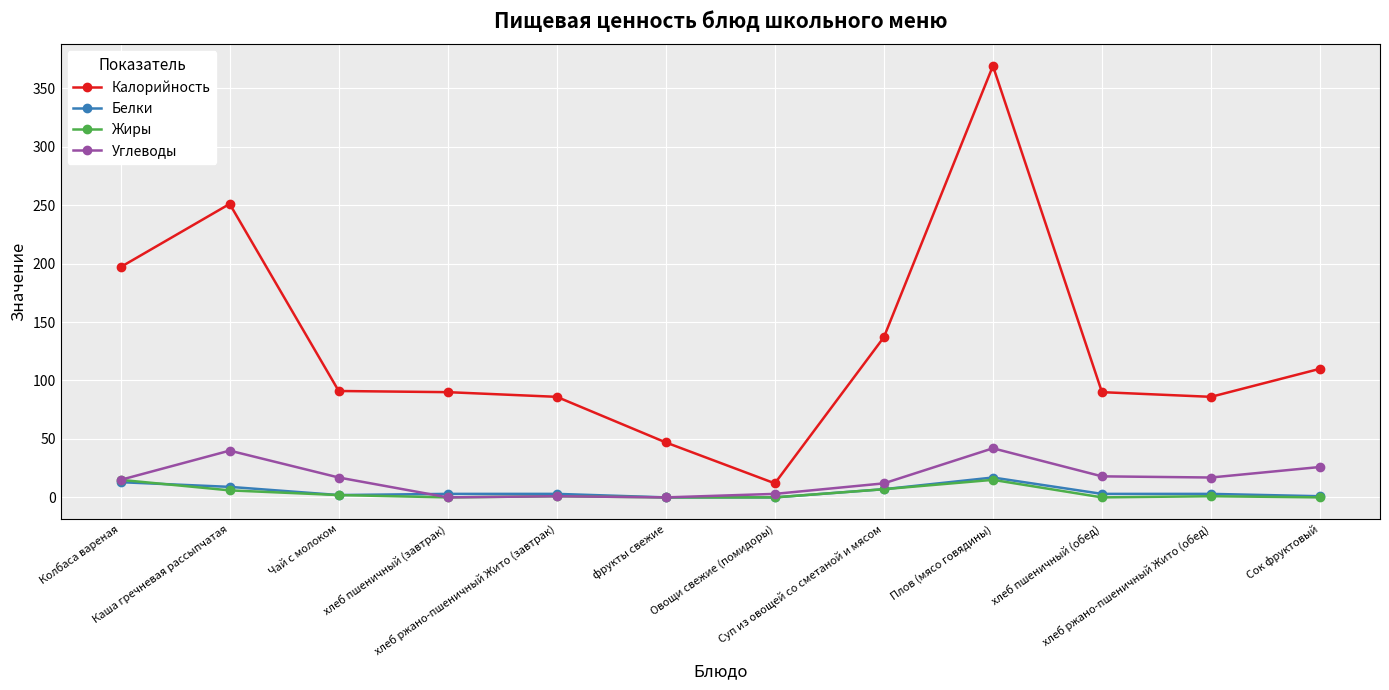

Is it true that Белки equals 17 at Плов (мясо говядины)?

True